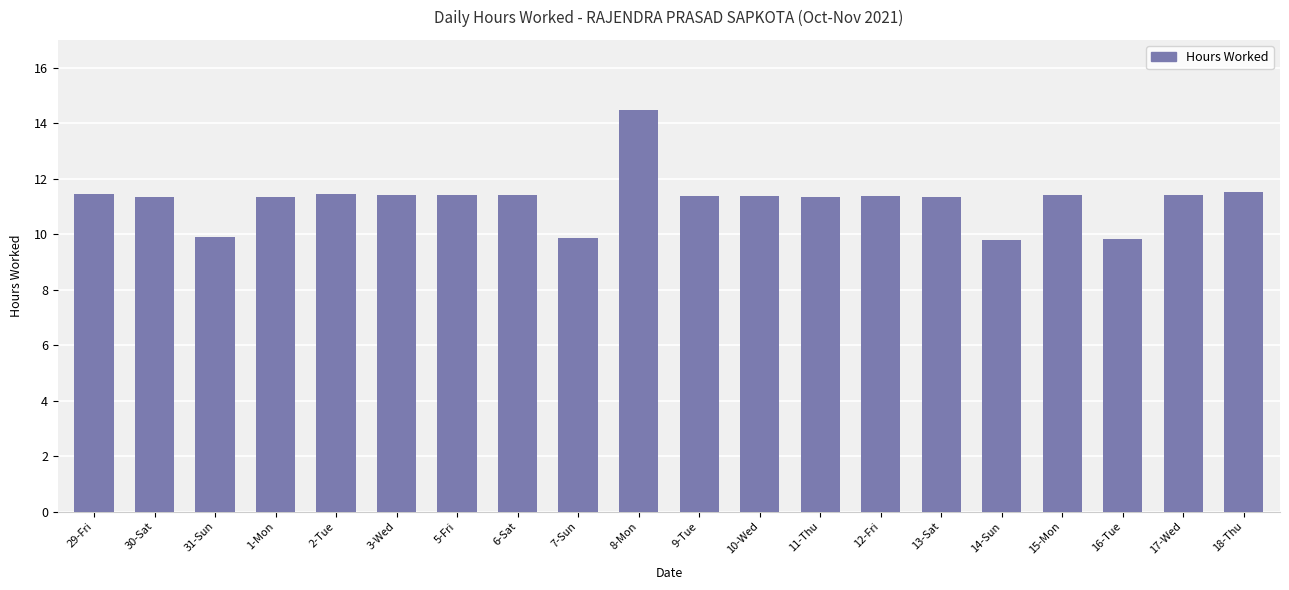

What is the smallest value displayed?

9.8